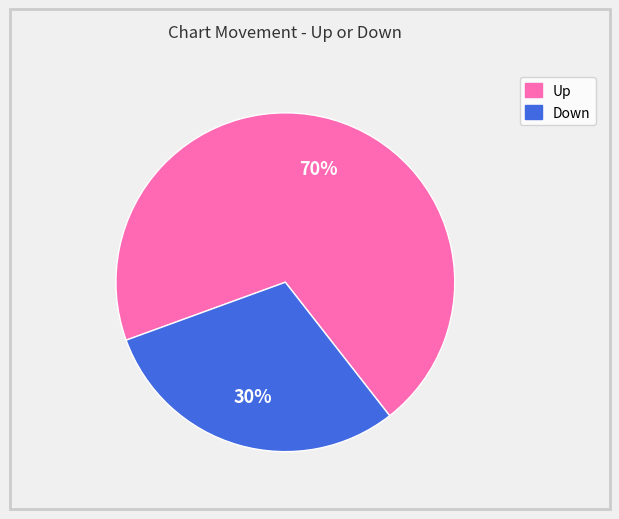

Is there a majority slice in this chart?

Yes